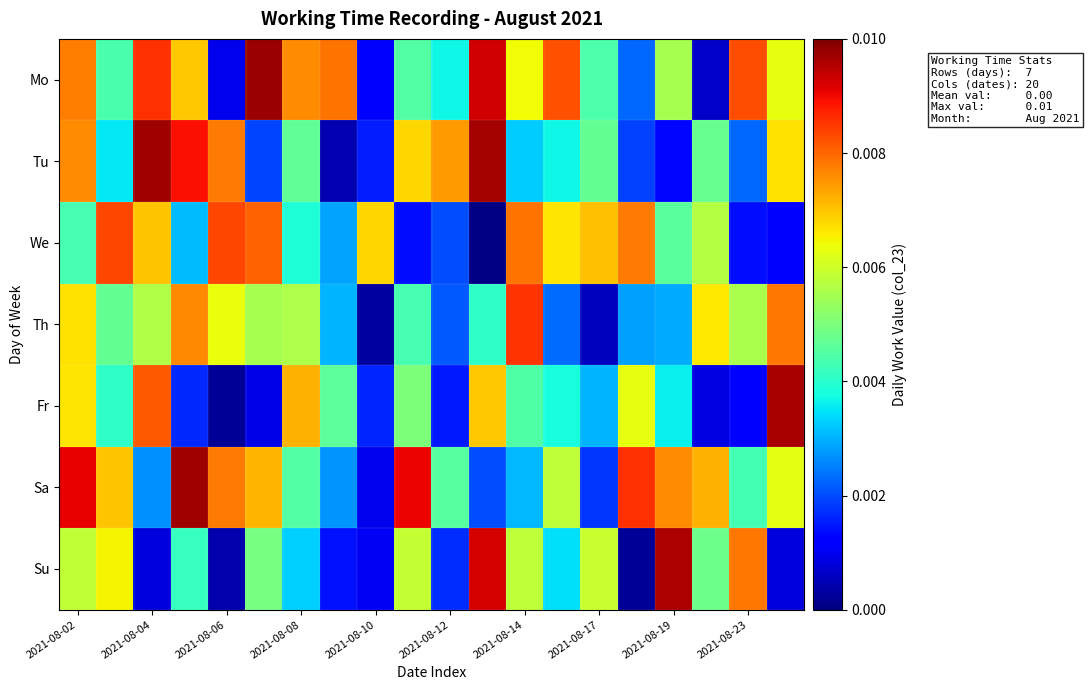

Which label corresponds to the smallest value in the chart?

11